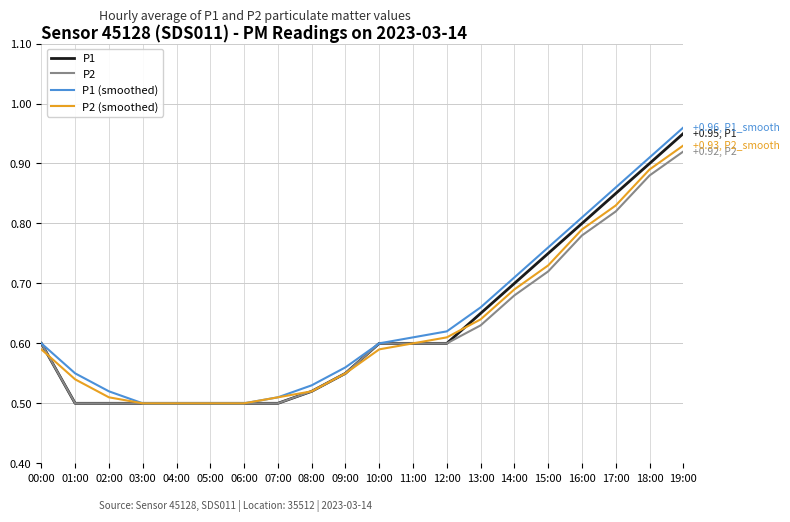

What are all the series names shown in the legend?

P1, P2, P1 (smoothed), P2 (smoothed)